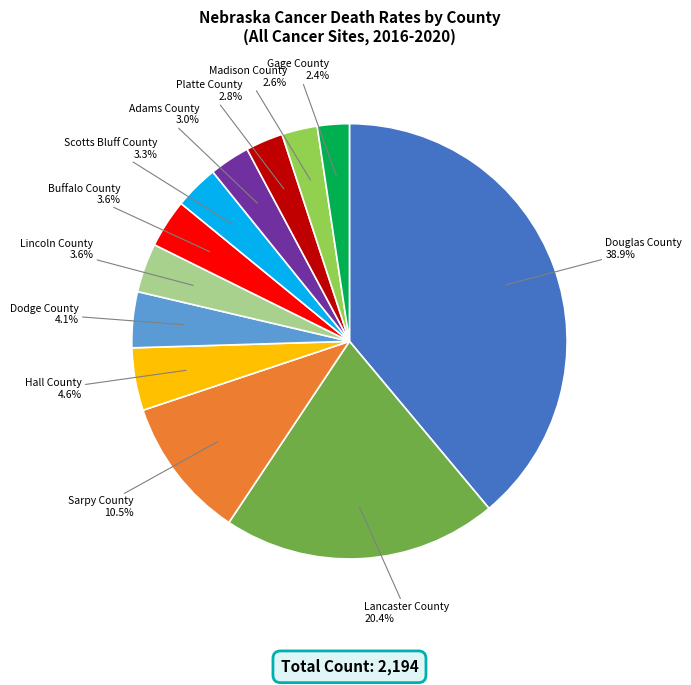

What percentage is the Lancaster County slice, to the nearest percent?

20%